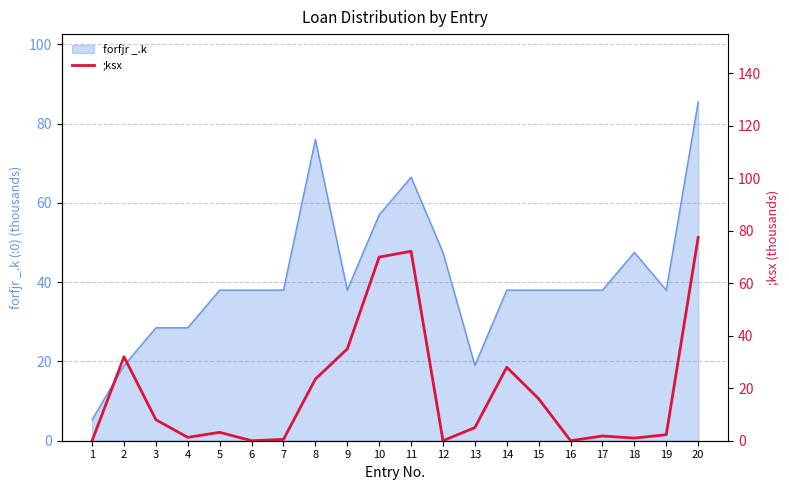

What is the change in value from 8 to 13?

-18.5